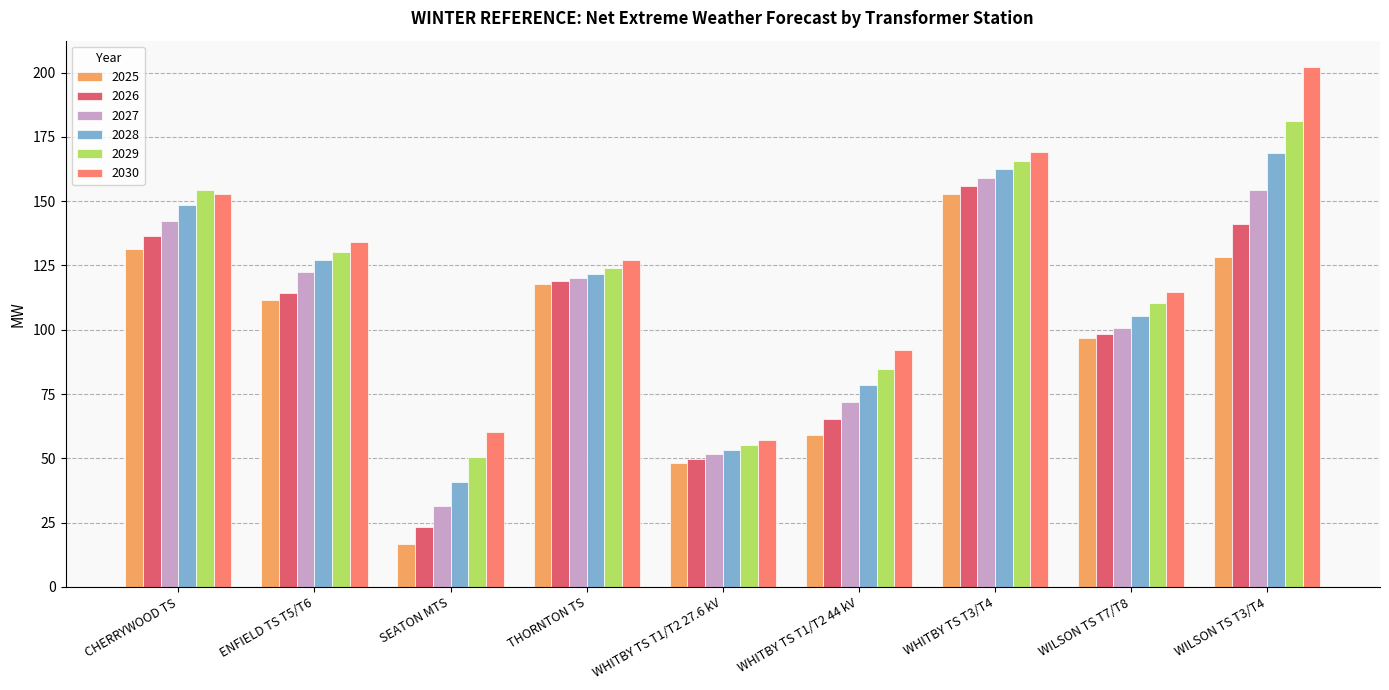

What is the label of the 6th bar from the left?

WHITBY TS T1/T2 44 kV